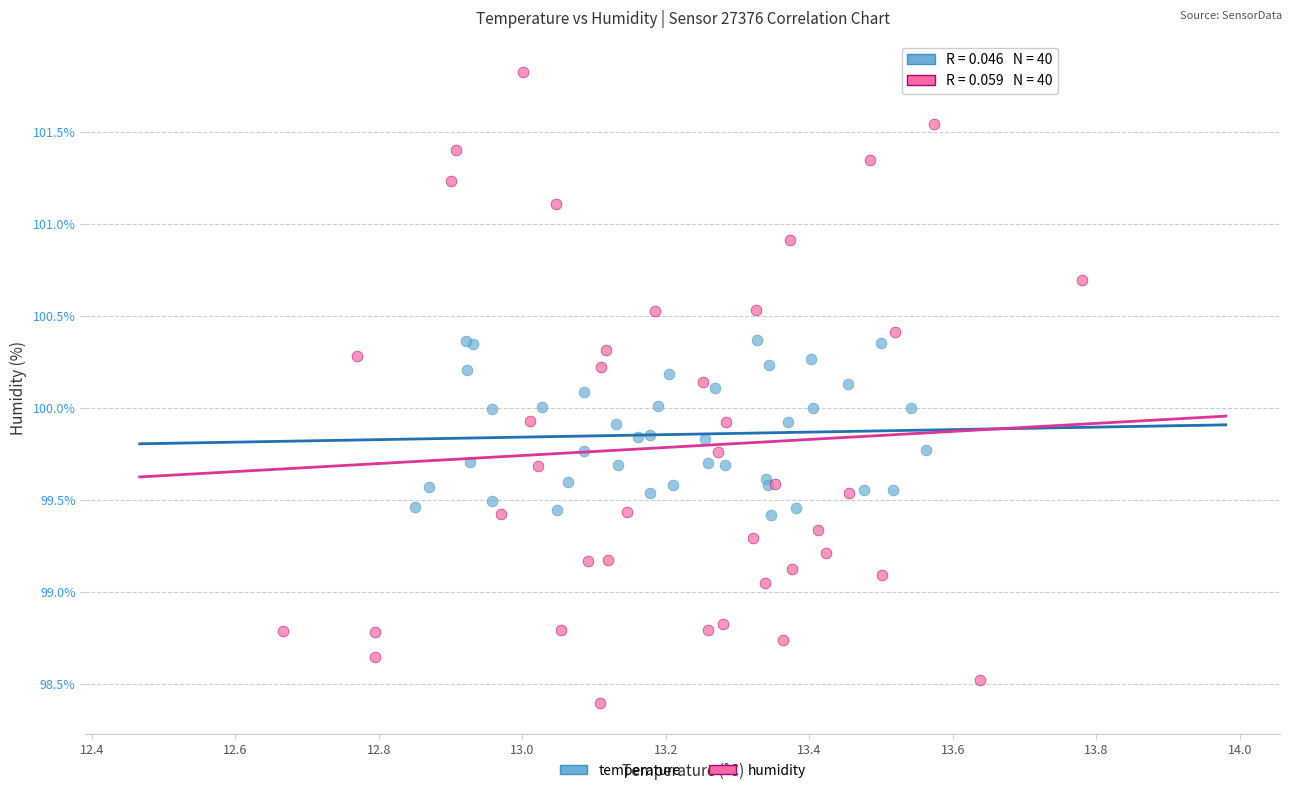

Which series contains the lowest Y value?

humidity